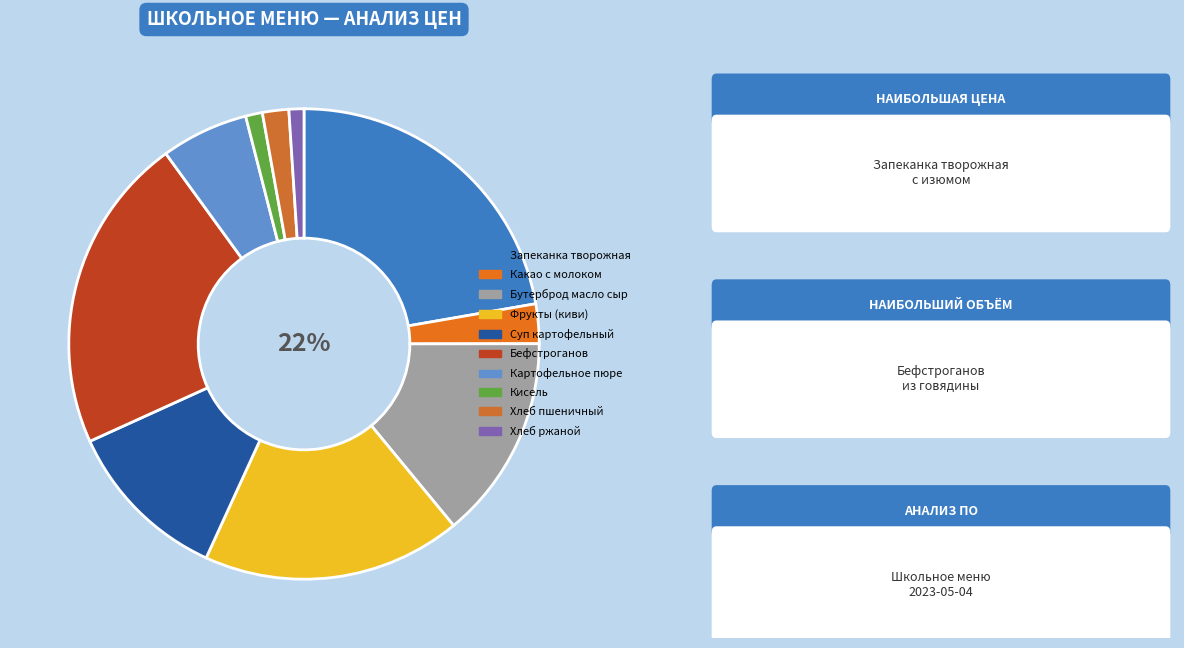

To the nearest percent, what is the difference between the Картофельное пюре (с маслом) and Хлеб ржаной slice percentages?

5%